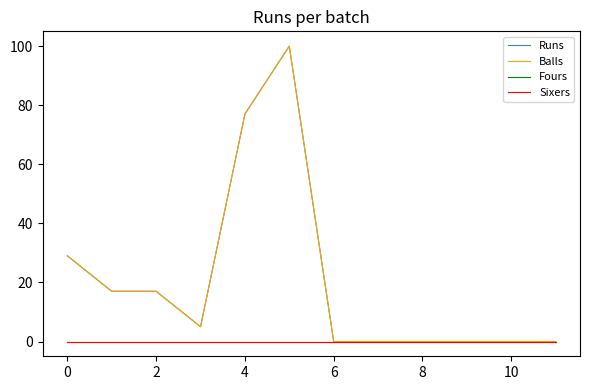

Which series has the largest total across all categories?

Runs